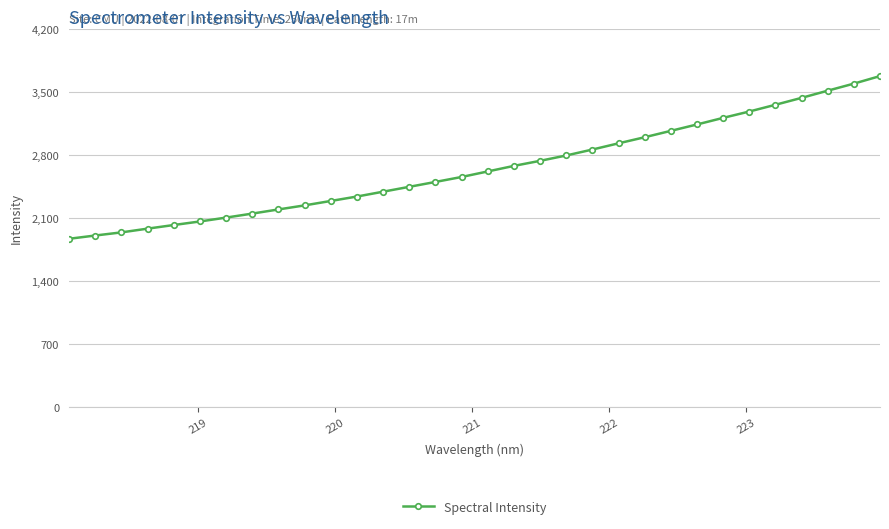

What is the average value?

2648.0